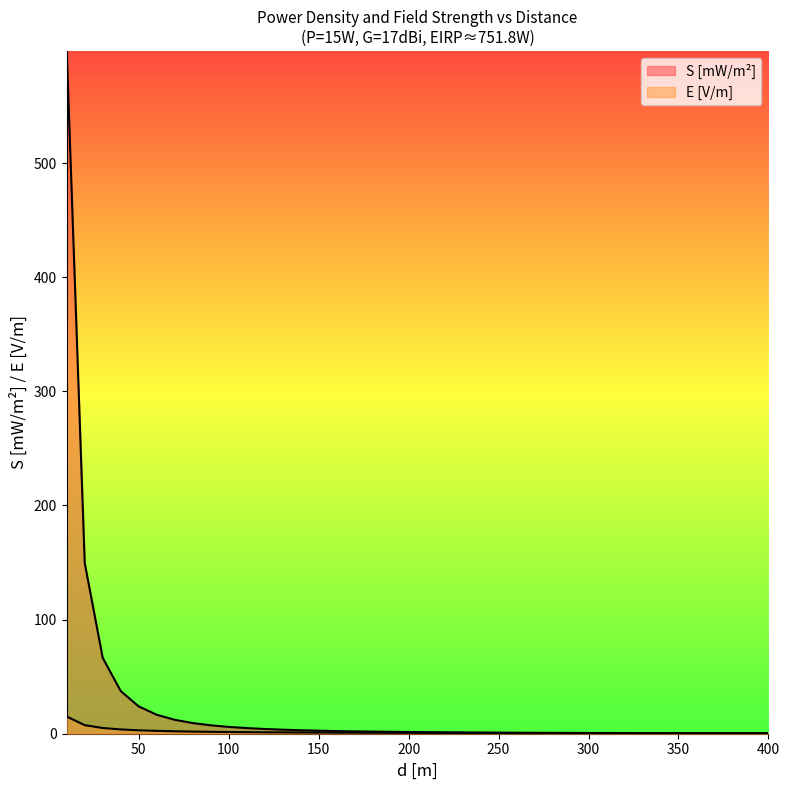

Reading left to right, extract all data points from this chart.

S [mW/m2]: 598.2	149.6	66.5	37.4	23.9	16.6	12.2	9.3	7.4	6.0	4.9	4.2	3.5	3.1	2.7	2.3	2.1	1.8	1.7	1.5	1.4	1.2	1.1	1.0	1.0	0.9	0.8	0.8	0.7	0.7	0.6	0.6	0.5	0.5	0.5	0.5	0.4	0.4	0.4	0.4
E [V/m]: 15.0	7.5	5.0	3.8	3.0	2.5	2.1	1.9	1.7	1.5	1.4	1.3	1.2	1.1	1.0	0.9	0.9	0.8	0.8	0.8	0.7	0.7	0.7	0.6	0.6	0.6	0.6	0.5	0.5	0.5	0.5	0.5	0.5	0.4	0.4	0.4	0.4	0.4	0.4	0.4